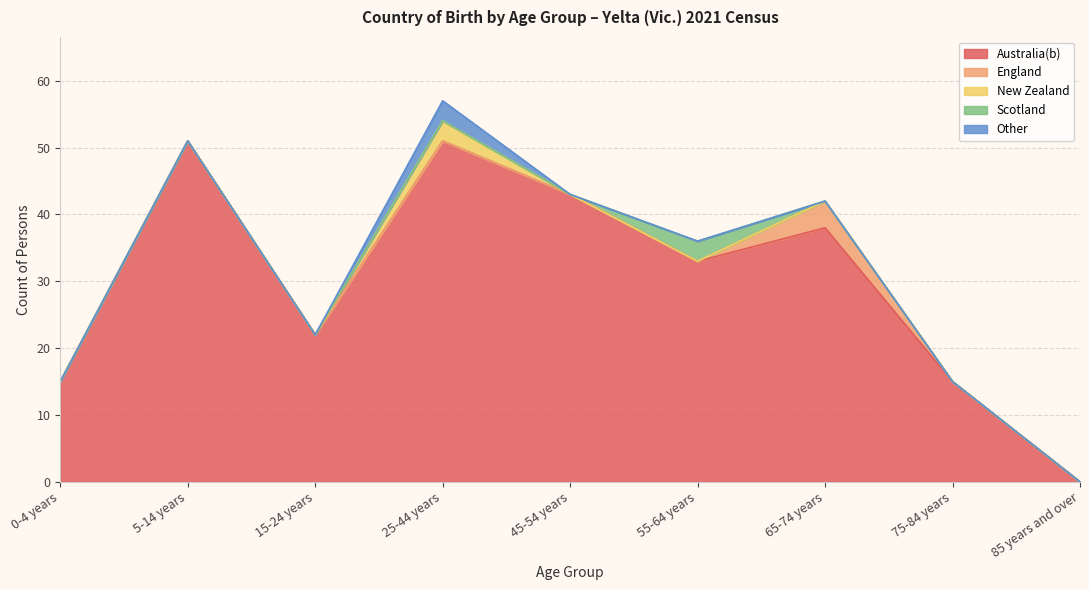

Which series has the largest range (max minus min)?

Australia(b)